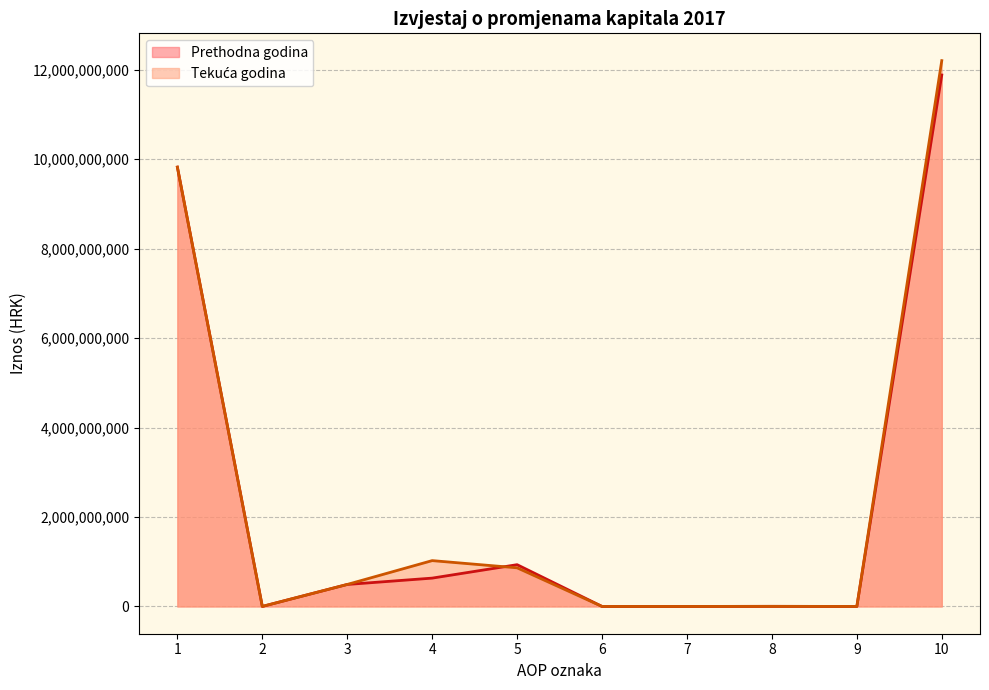

At how many categories does at least one series exceed 5206639669?

2